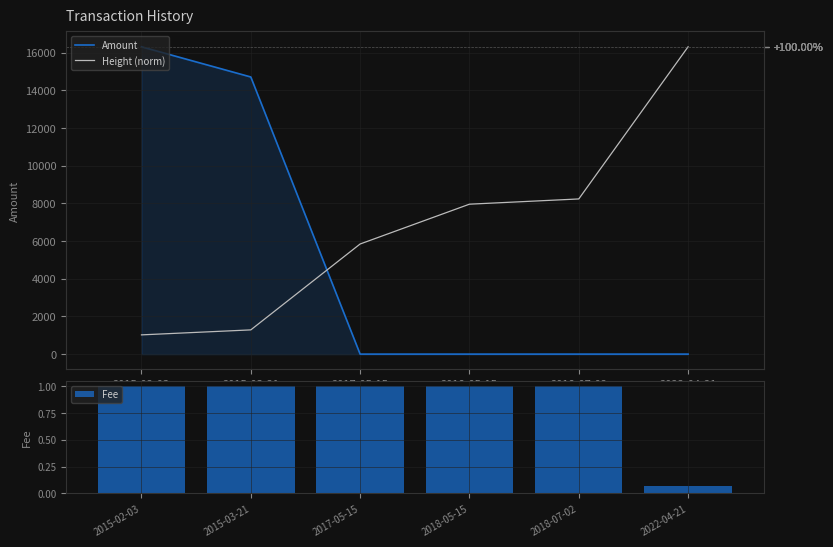

Rank the series by their average value, from lowest to highest.

Fee, Amount, Height (norm)